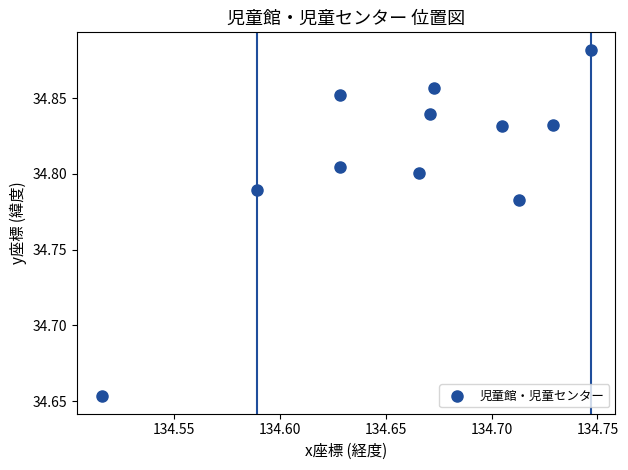

What is the average X value?

134.7